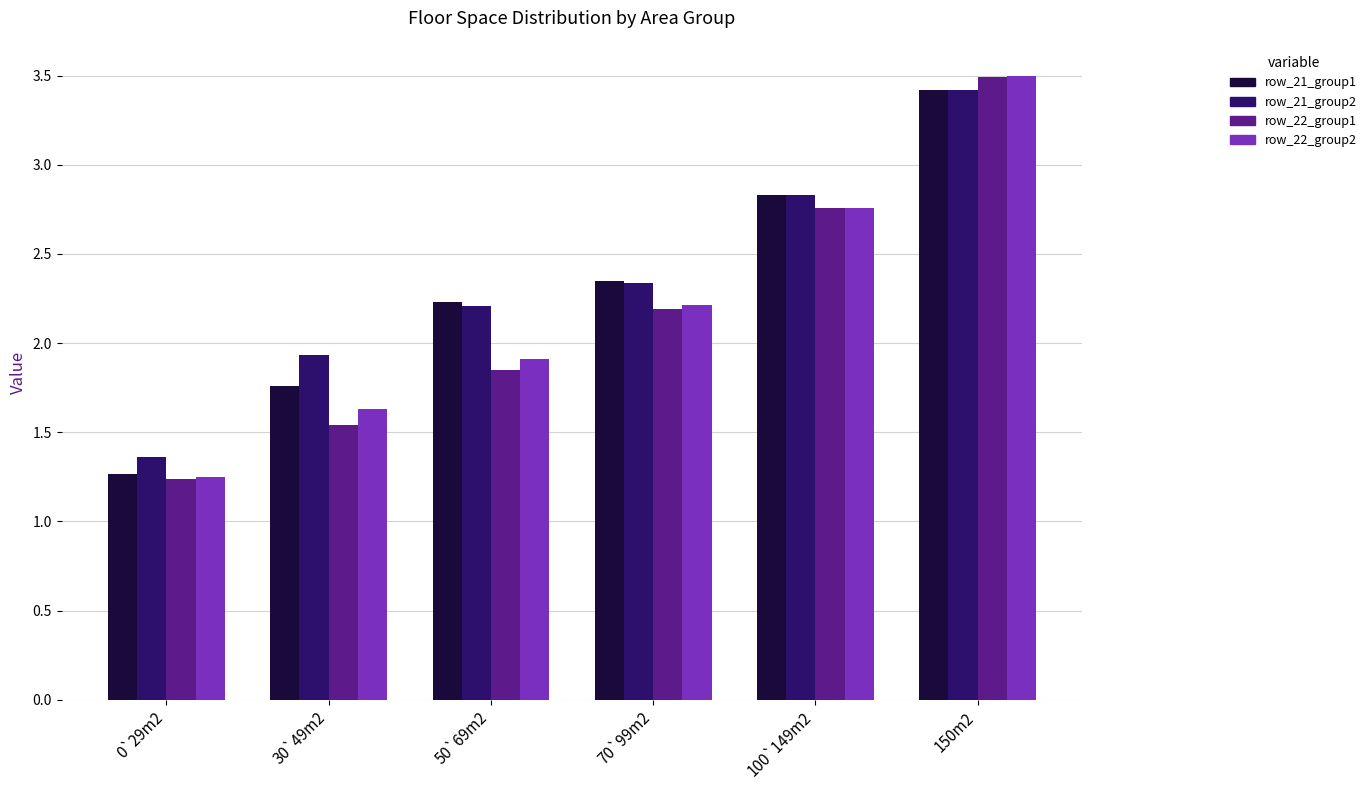

What is the spread (max minus min) of values at 0`29m2?

0.1